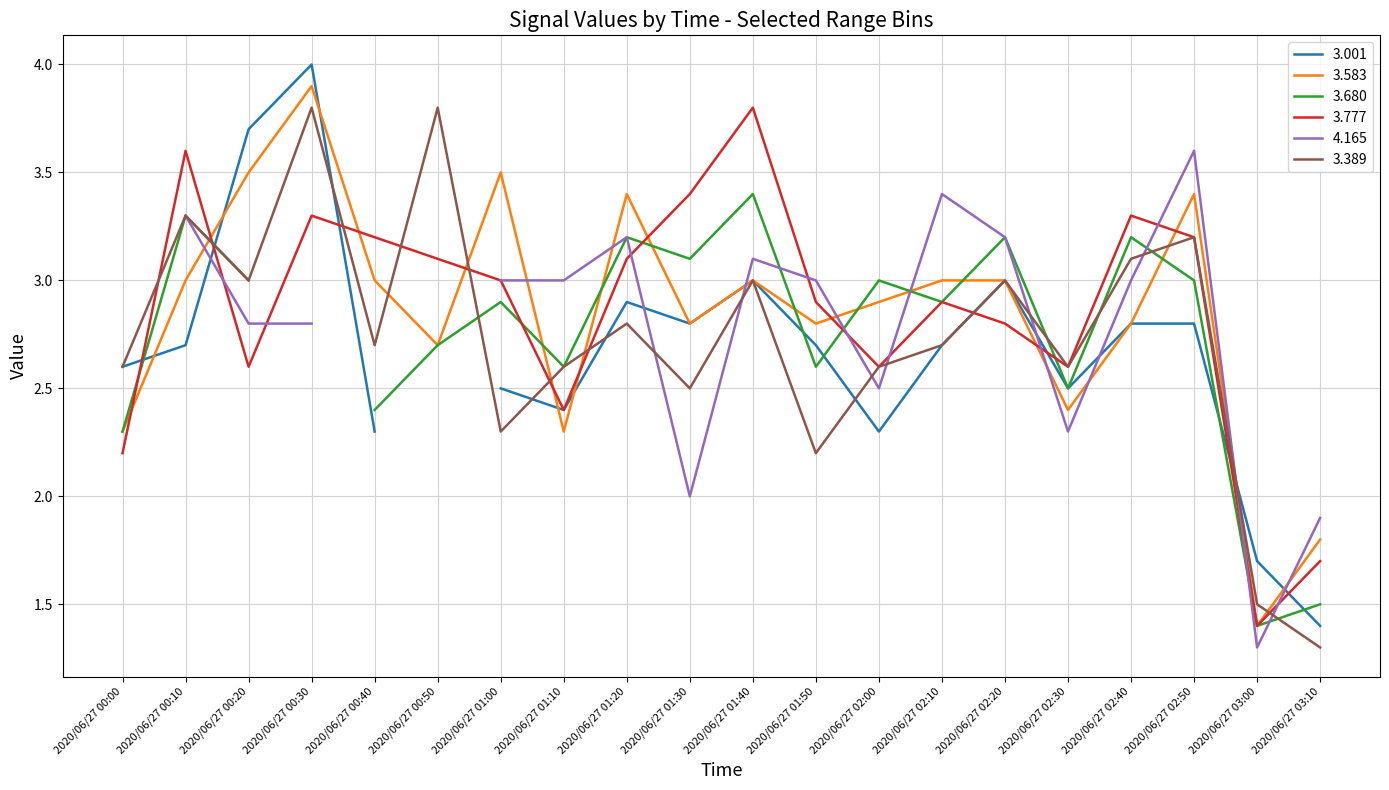

At which label does 3.389 first exceed 2?

2020/06/27 00:00